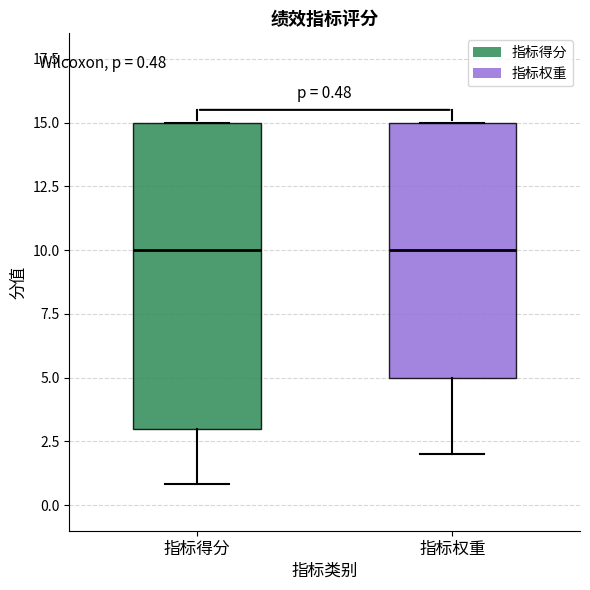

Comparing the boxes themselves (not the whiskers), which one is the tallest?

指标得分